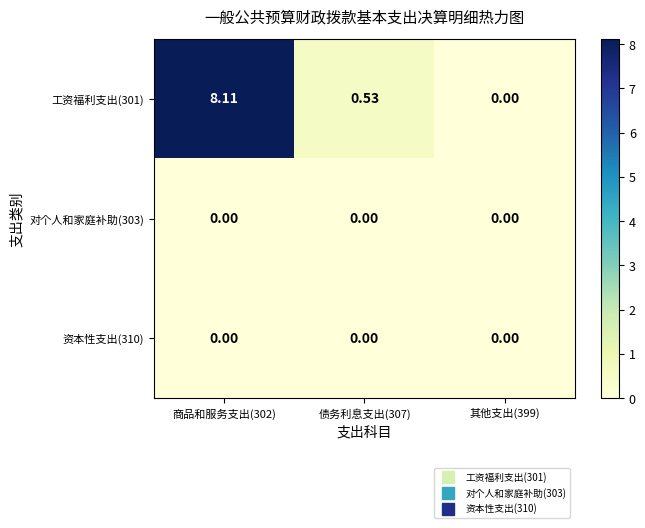

How many series are shown in this chart?

3